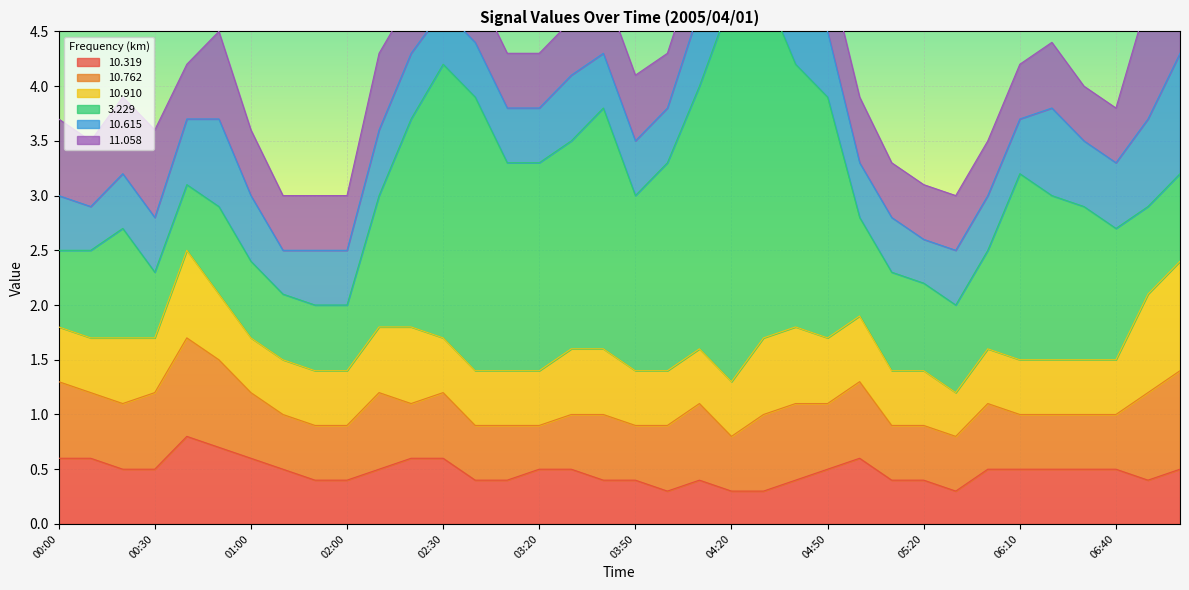

What is the label of the 24th point from the right?

02:30